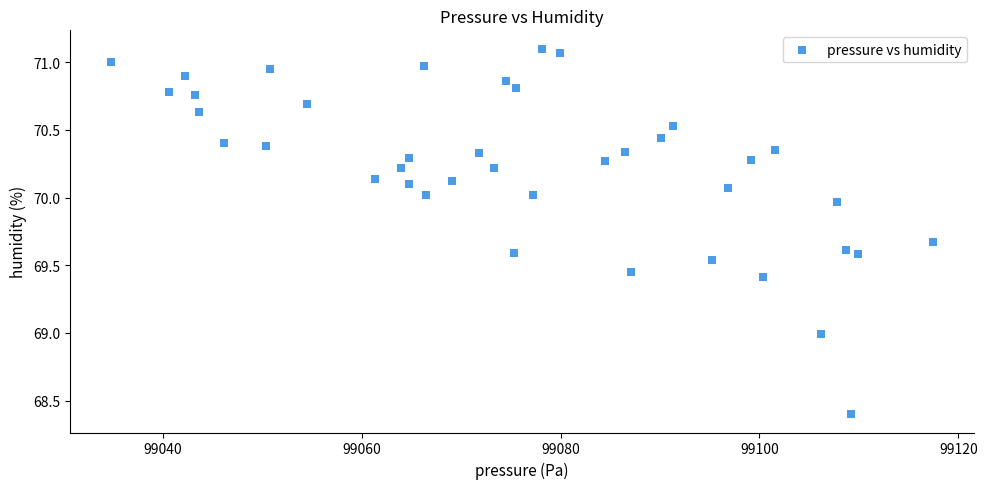

What is the range of X values (max minus min)?

82.7